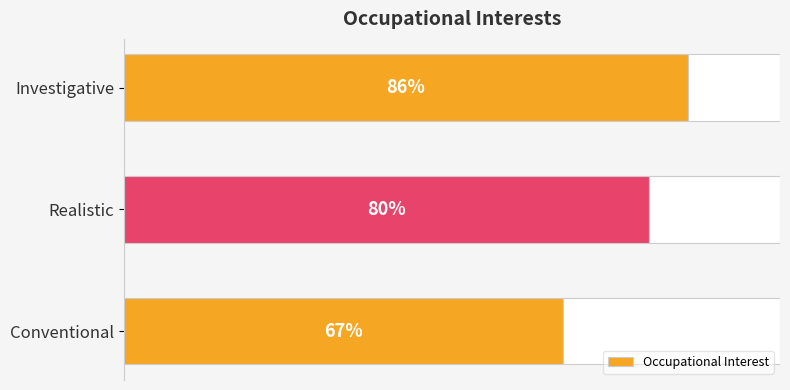

What is the difference between the maximum and minimum values?

19